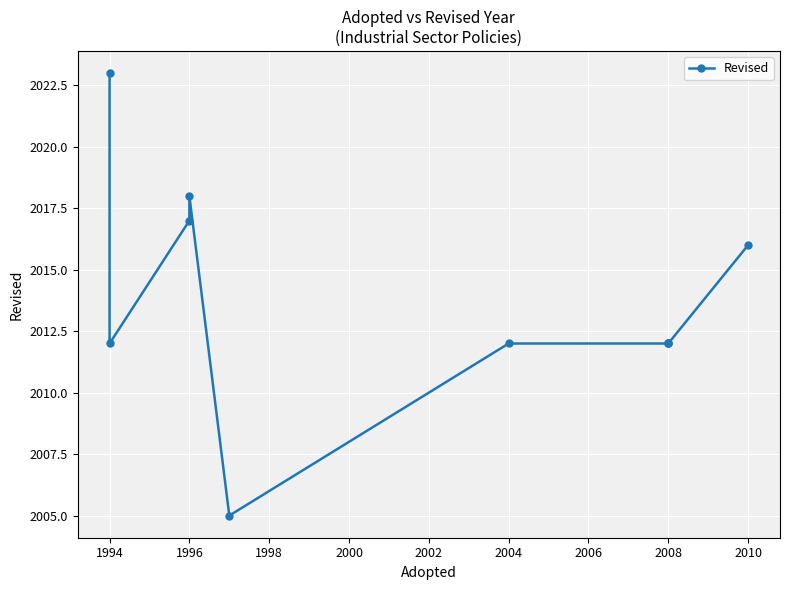

How many distinct data groups are displayed?

1